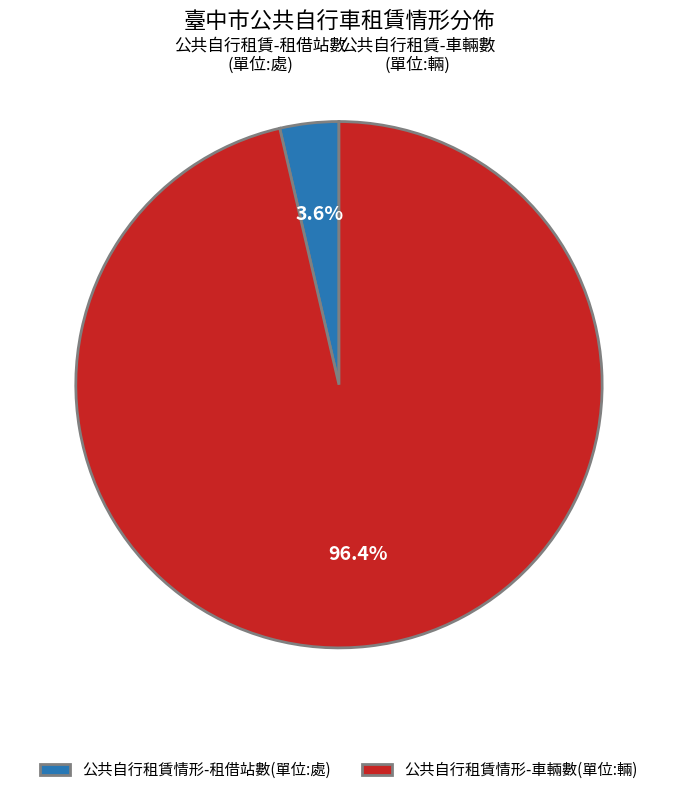

What percentage do 公共自行租賃情形-租借站數(單位:處) and 公共自行租賃情形-車輛數(單位:輛) together represent?

100.0%